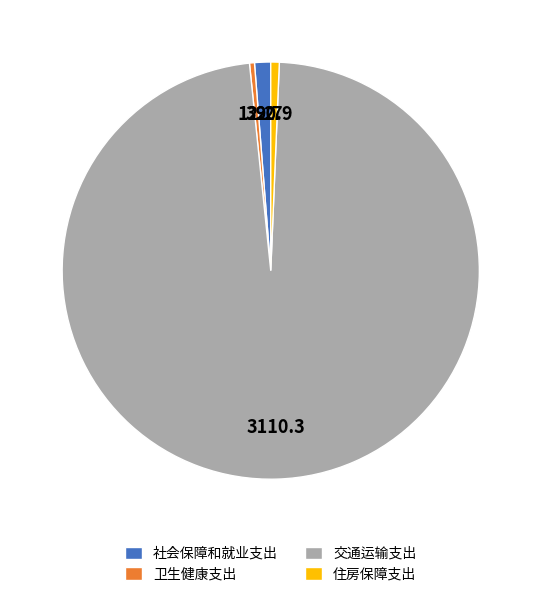

What is the largest slice in the pie chart?

交通运输支出